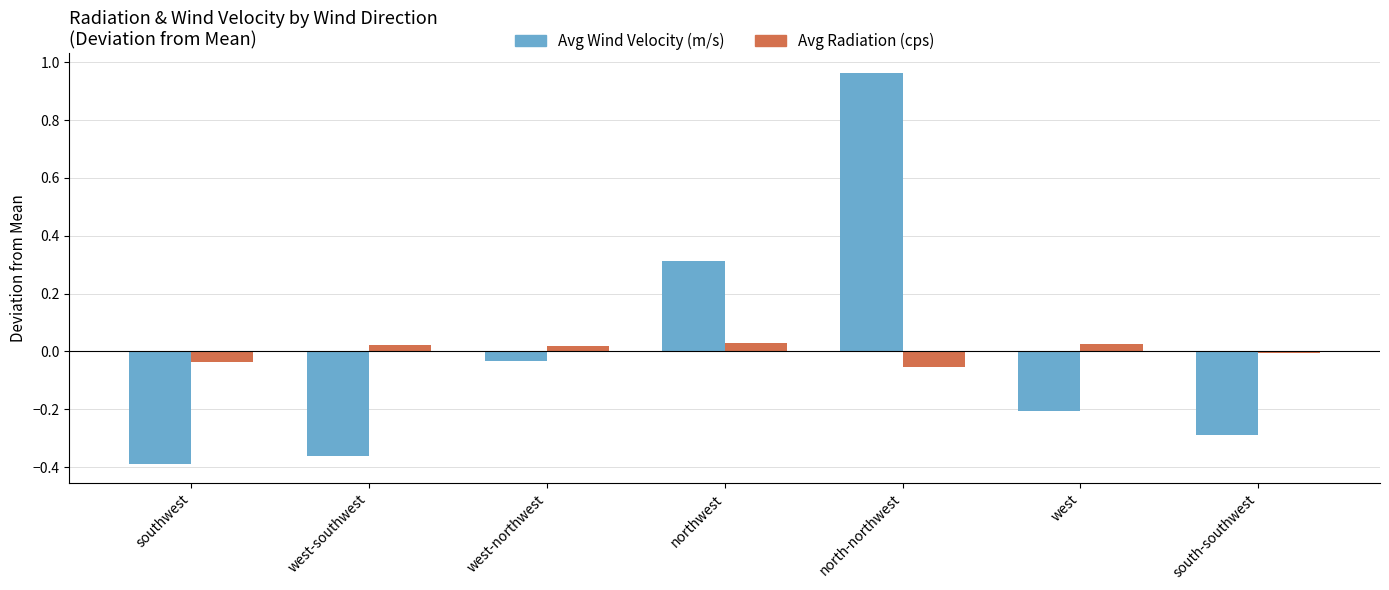

The Avg Wind Velocity (m/s) series shows -0.4 at west-southwest. True or false?

True